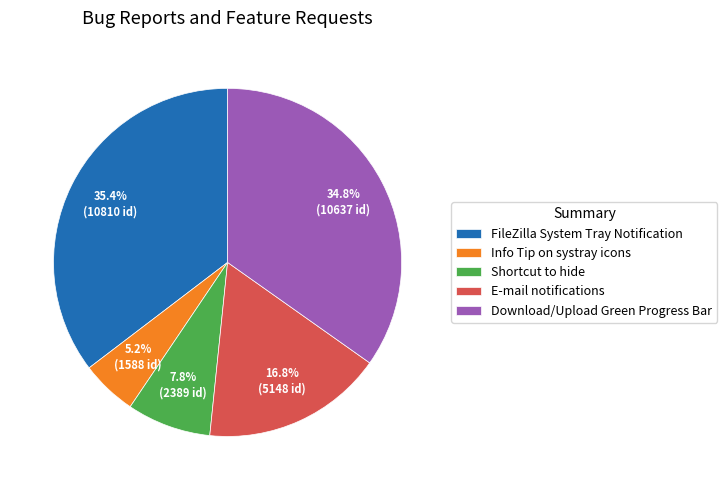

Which slice is the largest?

FileZilla System Tray Notification